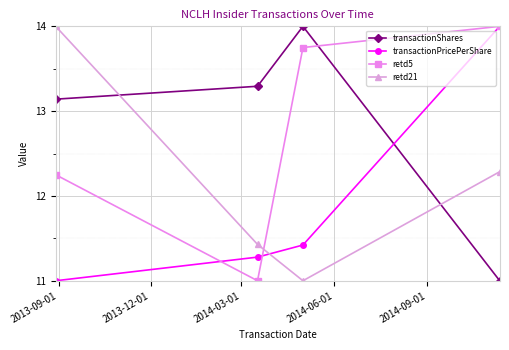

Which series has the largest total across all categories?

transactionShares